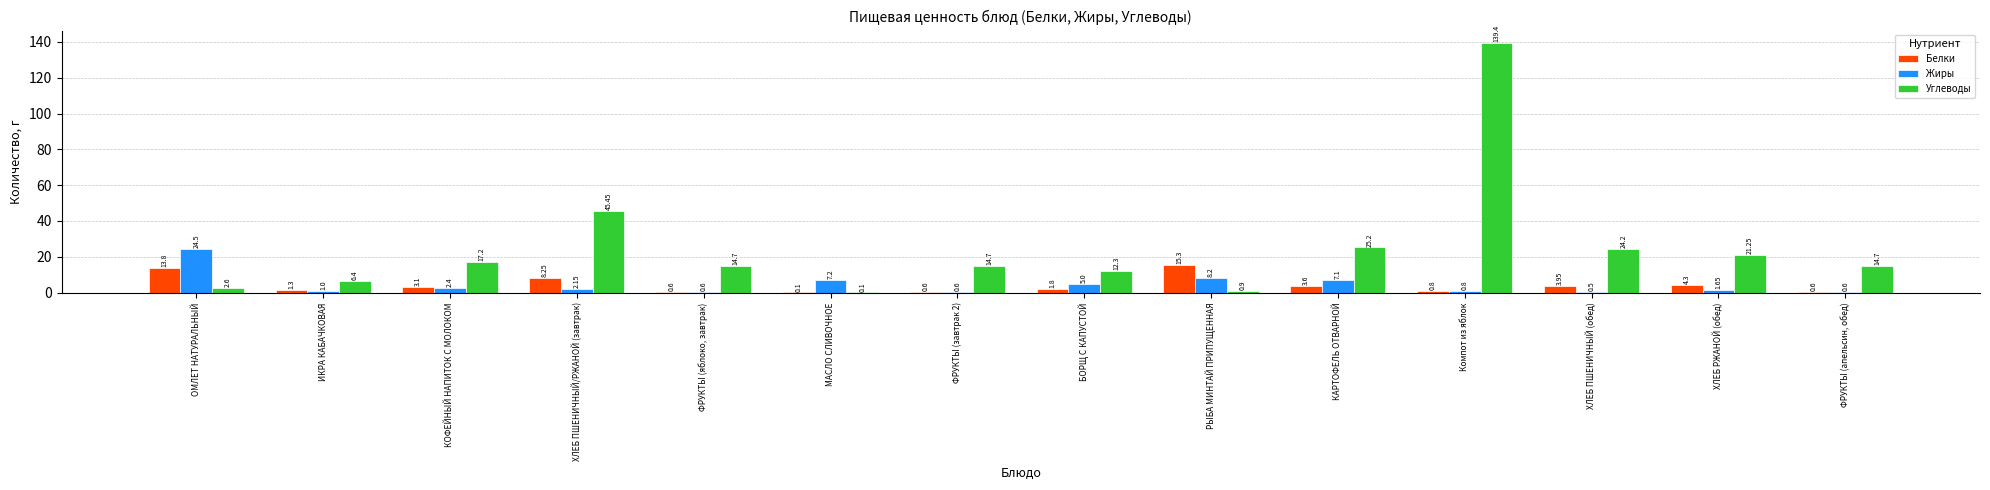

How many values in the Жиры series exceed 2?

7